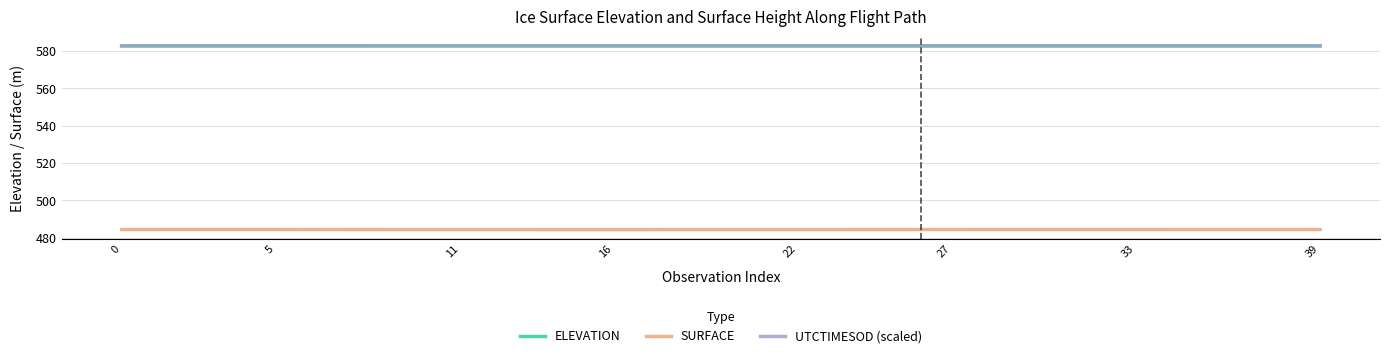

True or false: ELEVATION has more than 2 points higher than both neighbors.

False